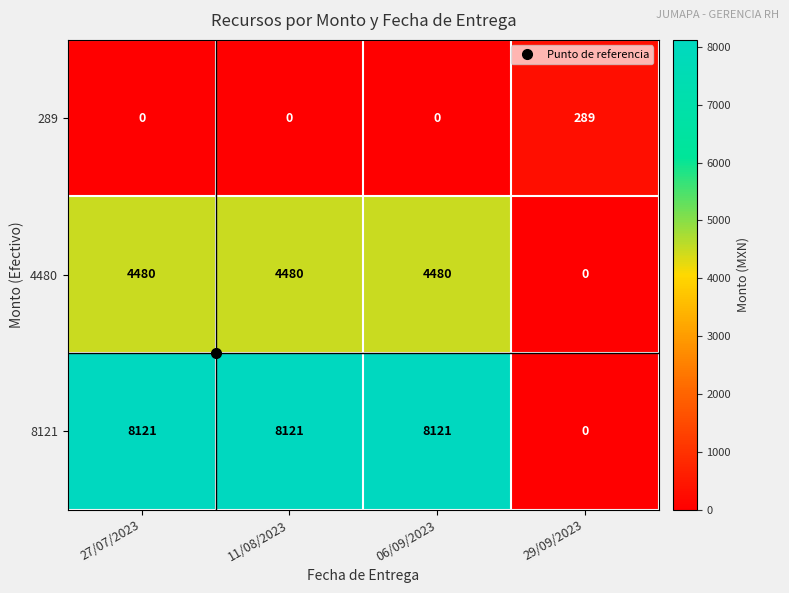

What is the difference between the maximum and minimum values in the 289 series?

289